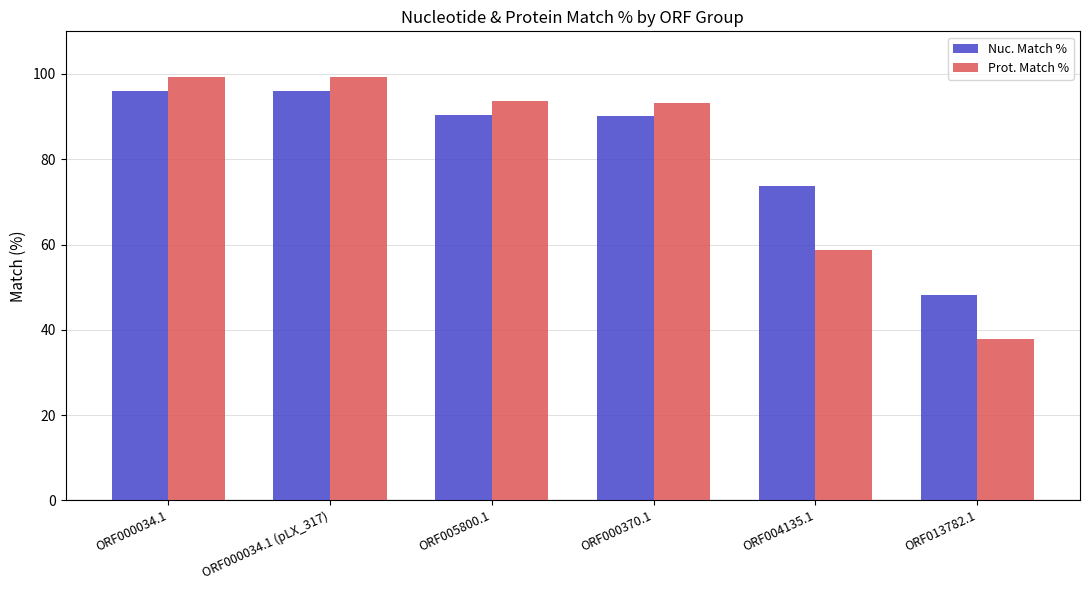

How many distinct data groups are displayed?

2